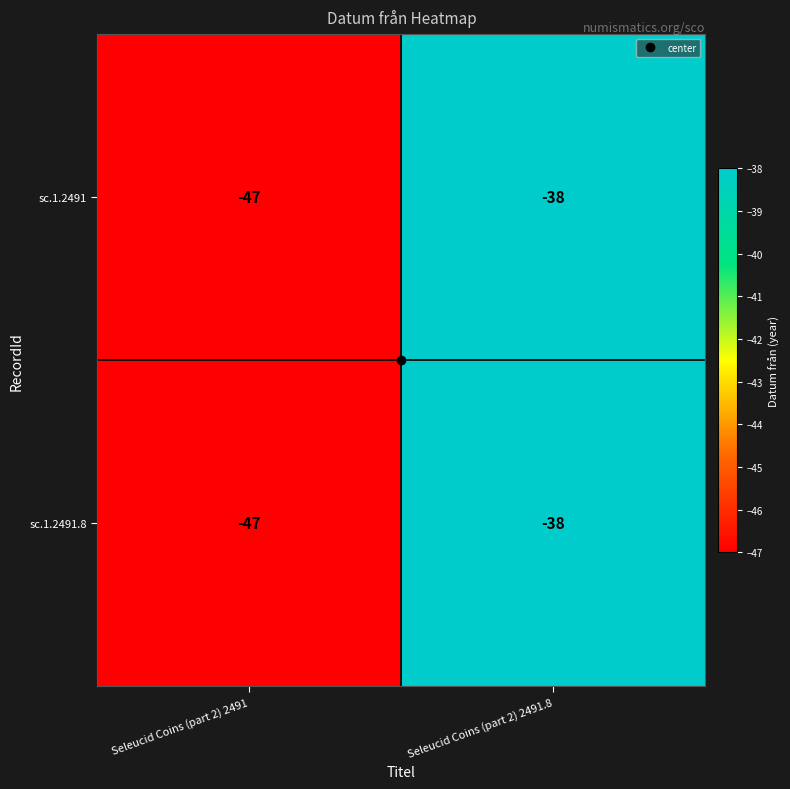

Where is sc.1.2491.8 nearest to the value -42?

Seleucid Coins (part 2) 2491.8